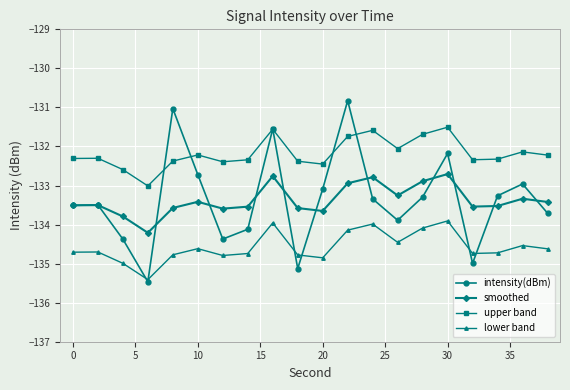

Reading left to right, transcribe all the data shown in this chart.

intensity(dBm): -133.5	-133.5	-134.4	-135.5	-131.0	-132.7	-134.4	-134.1	-131.5	-135.1	-133.1	-130.8	-133.3	-133.9	-133.3	-132.2	-135.0	-133.3	-133.0	-133.7
smoothed: -133.5	-133.5	-133.8	-134.2	-133.6	-133.4	-133.6	-133.5	-132.8	-133.6	-133.7	-132.9	-132.8	-133.3	-132.9	-132.7	-133.5	-133.5	-133.3	-133.4
upper band: -132.3	-132.3	-132.6	-133.0	-132.4	-132.2	-132.4	-132.3	-131.6	-132.4	-132.5	-131.7	-131.6	-132.1	-131.7	-131.5	-132.3	-132.3	-132.1	-132.2
lower band: -134.7	-134.7	-135.0	-135.4	-134.8	-134.6	-134.8	-134.7	-134.0	-134.8	-134.9	-134.1	-134.0	-134.5	-134.1	-133.9	-134.7	-134.7	-134.5	-134.6